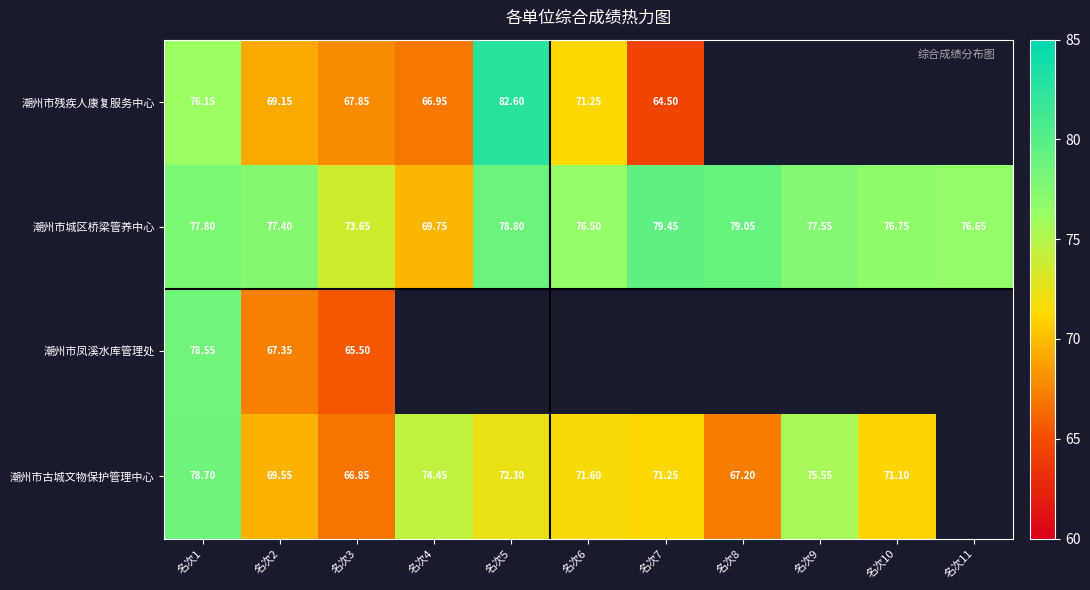

Which series changed the most between 名次1 and 名次3?

潮州市凤溪水库管理处